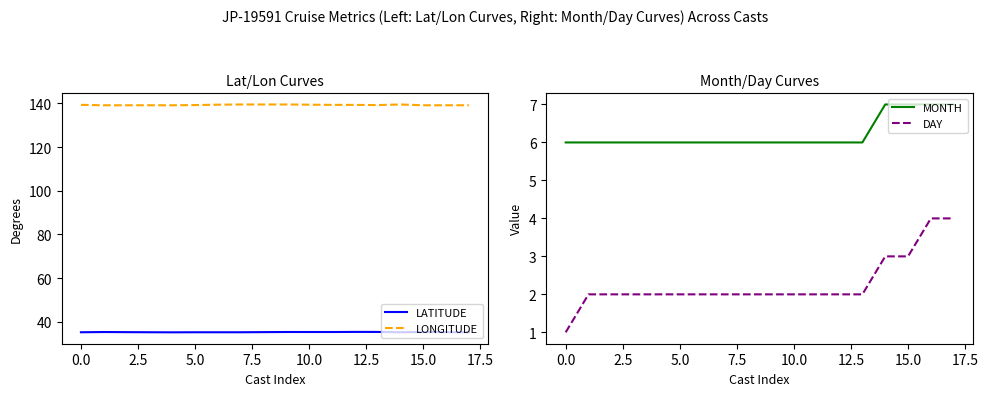

Does the chart display data point markers on the line(s)?

No